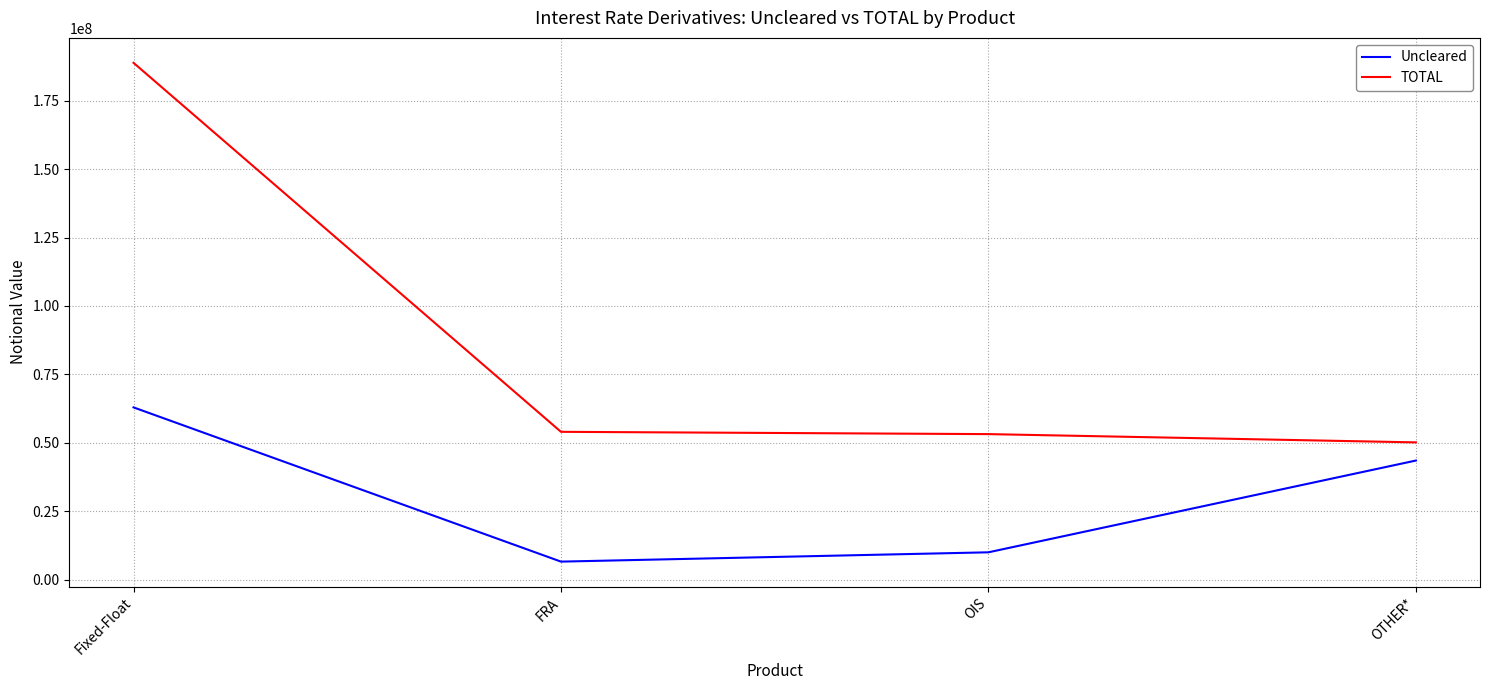

The Uncleared series shows 9976069 at OIS. True or false?

True